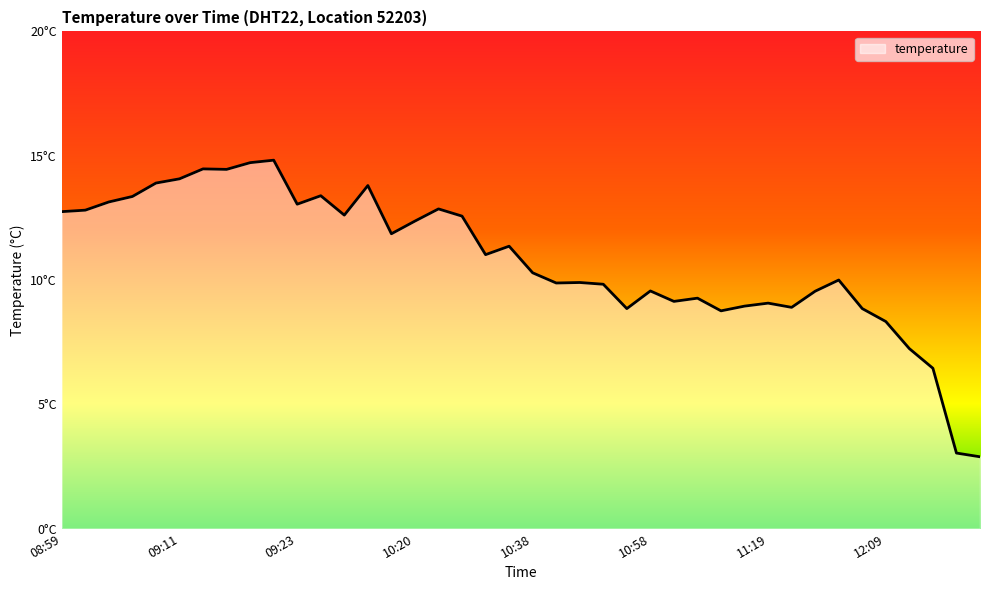

Does the chart have visible grid lines?

No